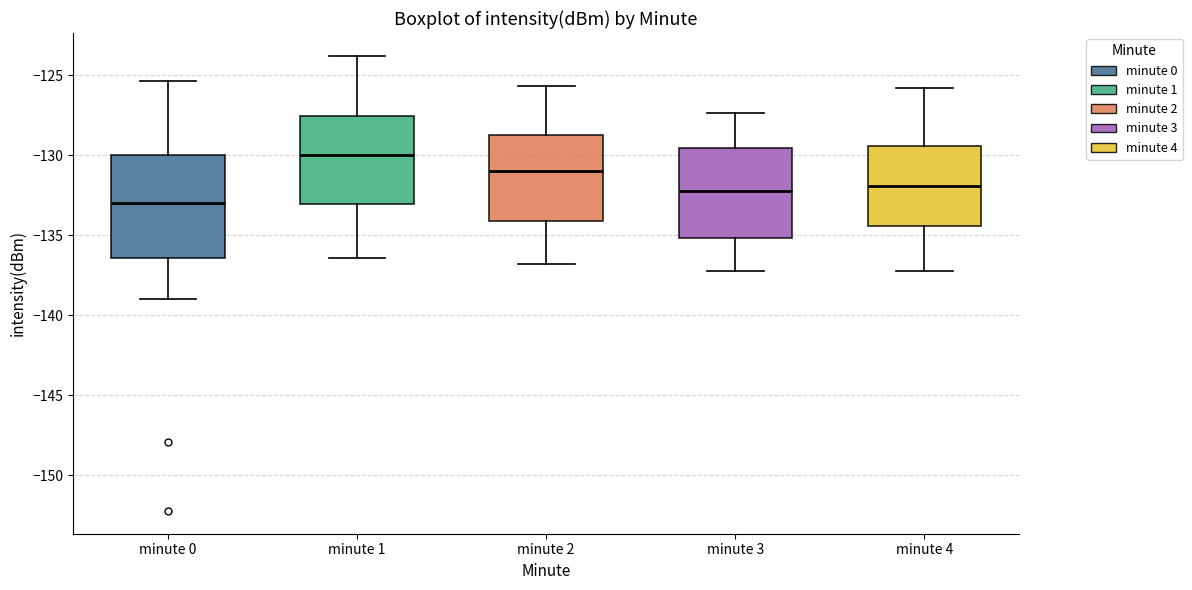

Which box is the tallest, from its lower edge to its upper edge?

minute 0